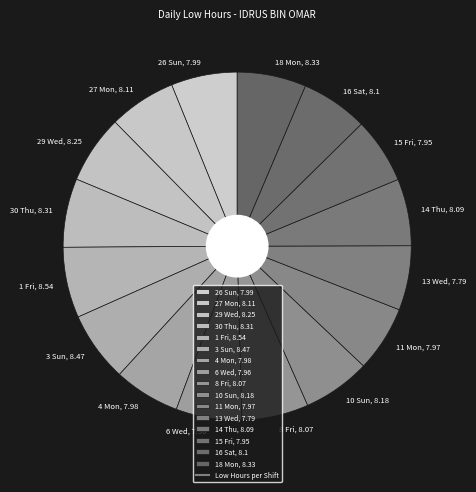

Do 13 Wed, 7.79 and 16 Sat, 8.1 together represent more than half of the pie?

No